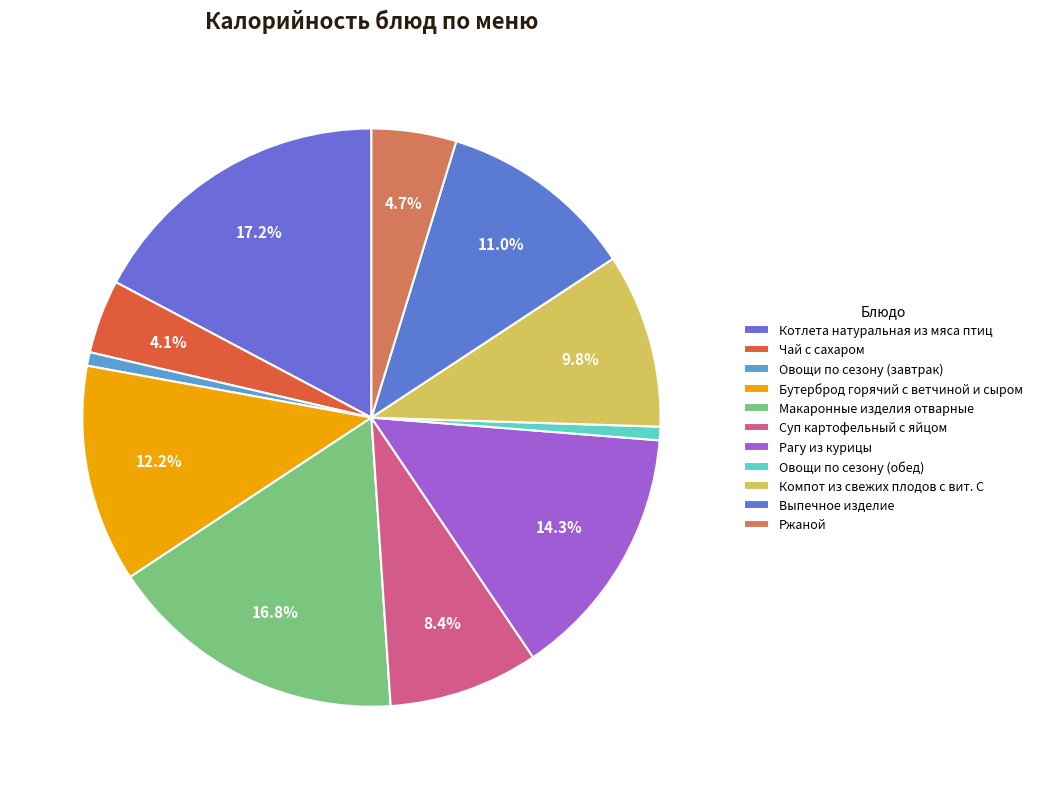

Count the number of slices in the pie.

11